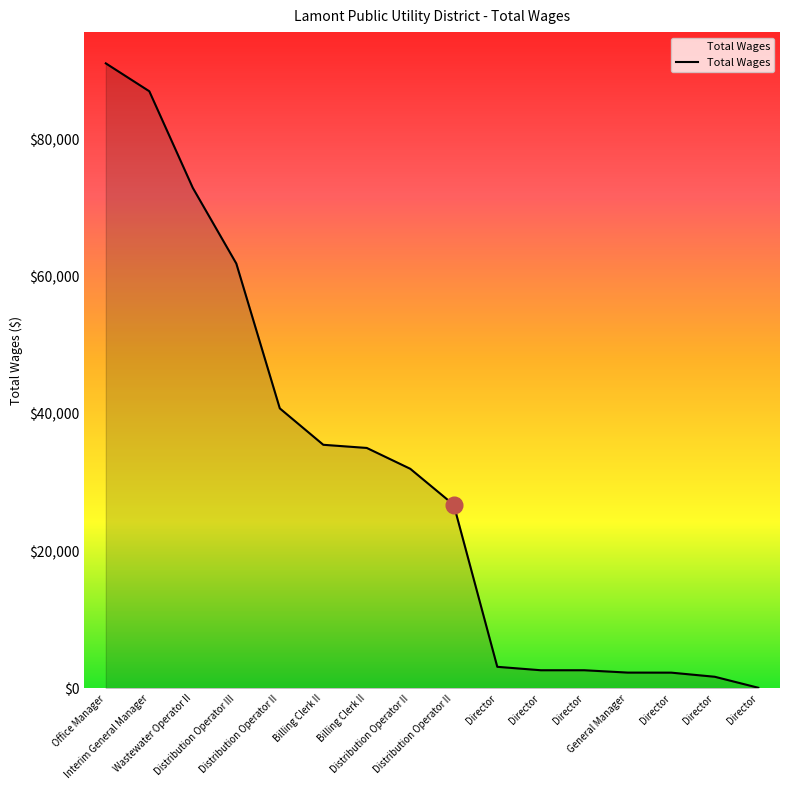

How many lines are shown in the chart?

1